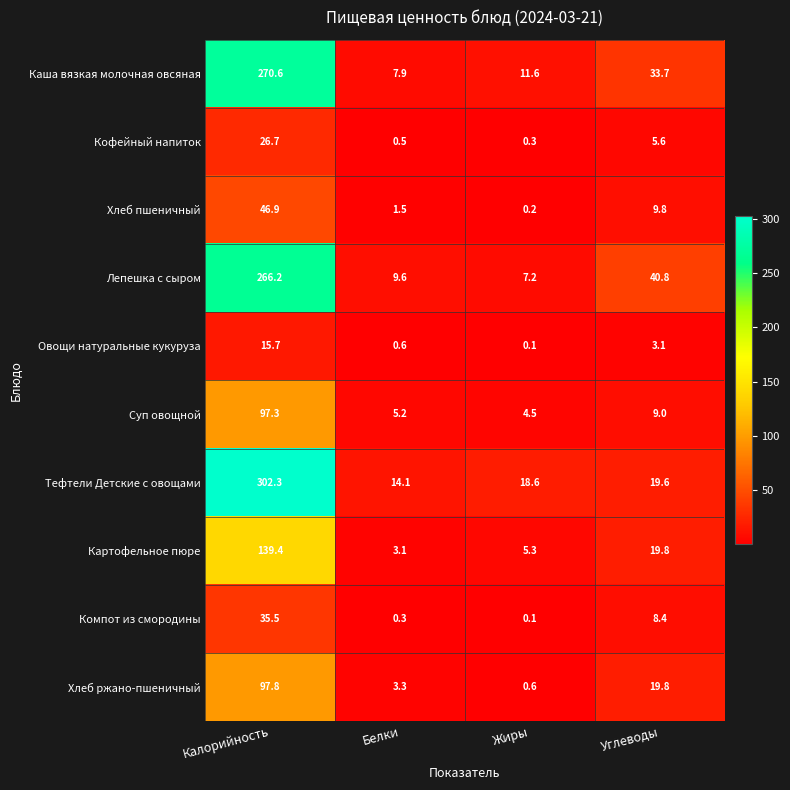

How many values in the Каша вязкая молочная овсяная series are below 33?

2